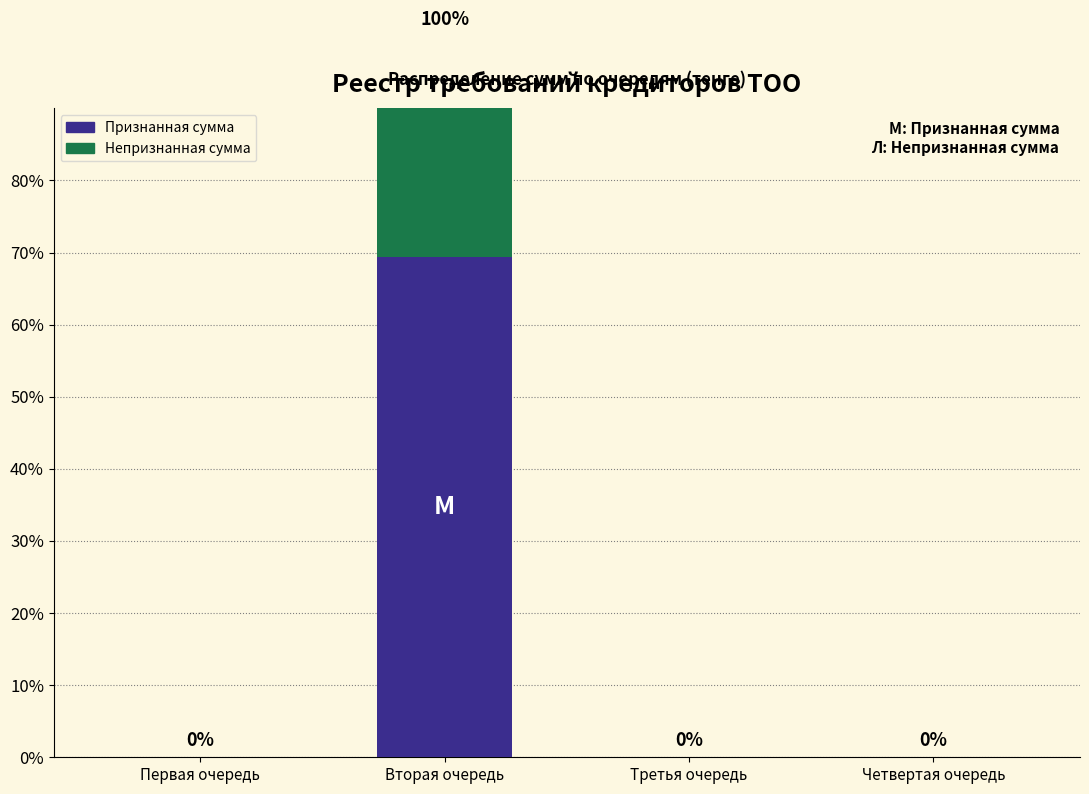

What is the difference between the maximum and minimum values in the Непризнанная сумма series?

30.6